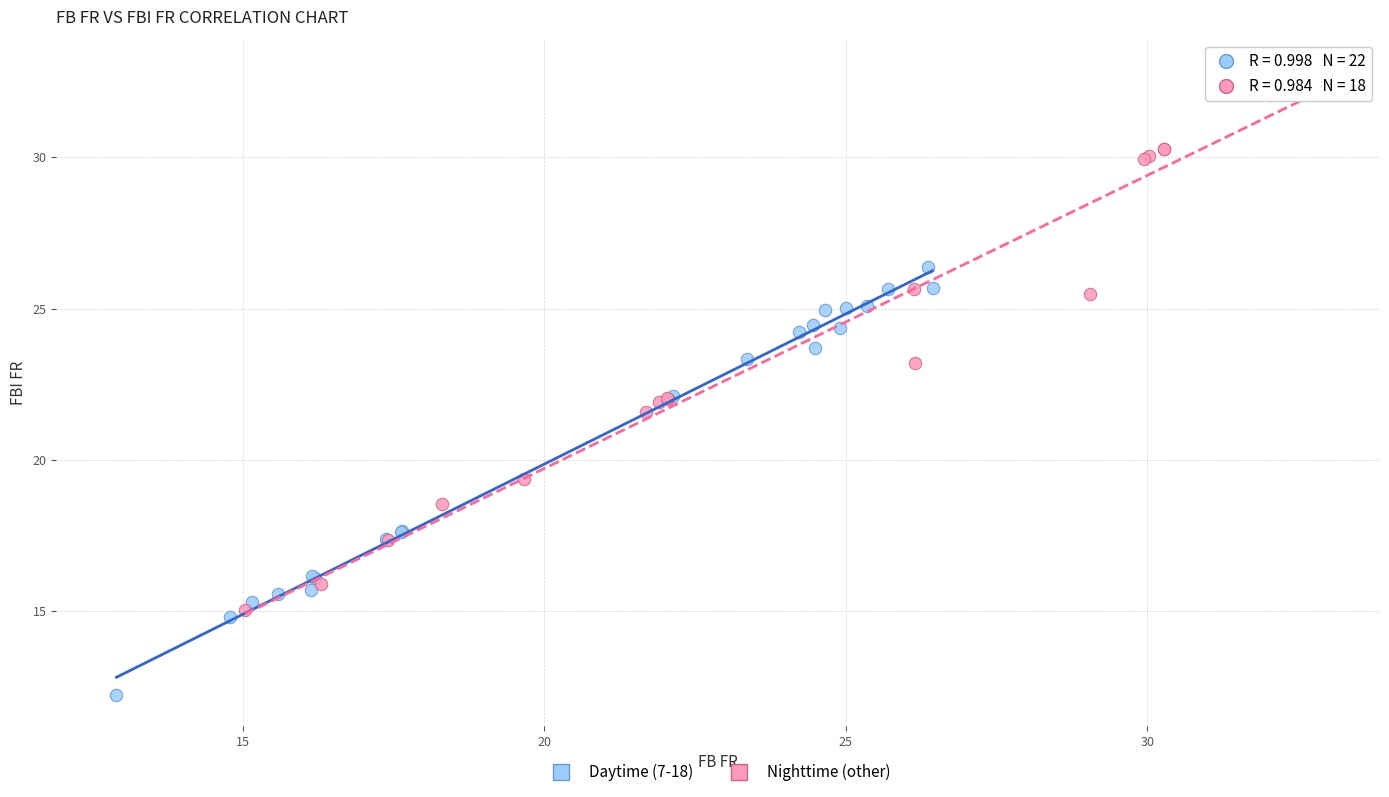

What are all the series names shown in the legend?

Daytime (7-18), Nighttime (other)